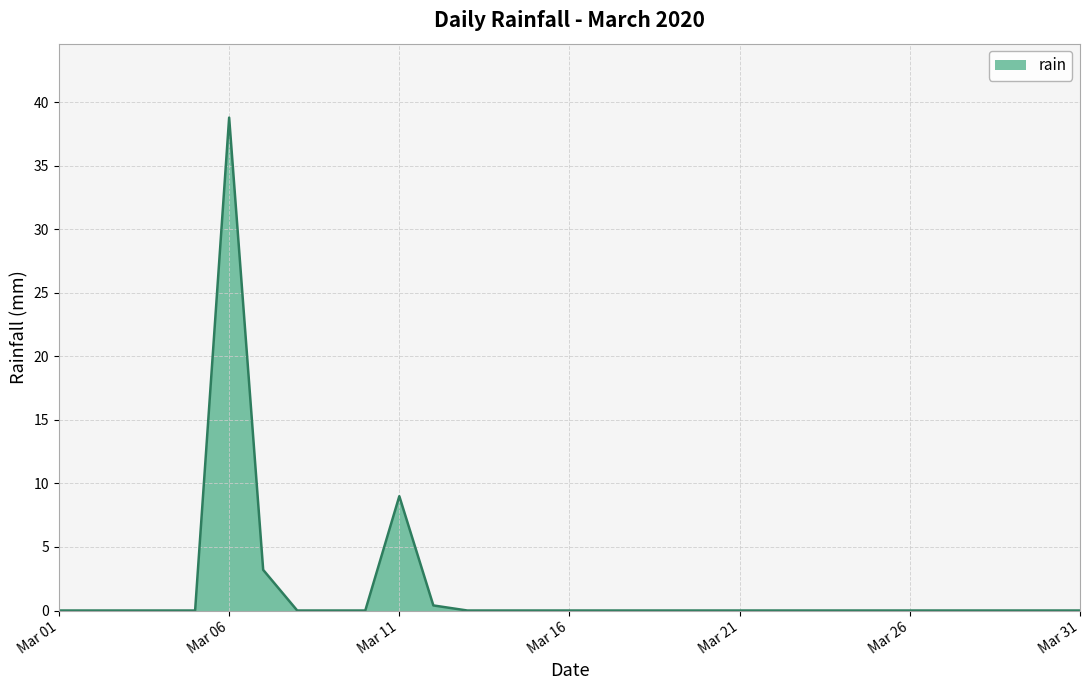

What is the maximum value shown in the chart?

38.8